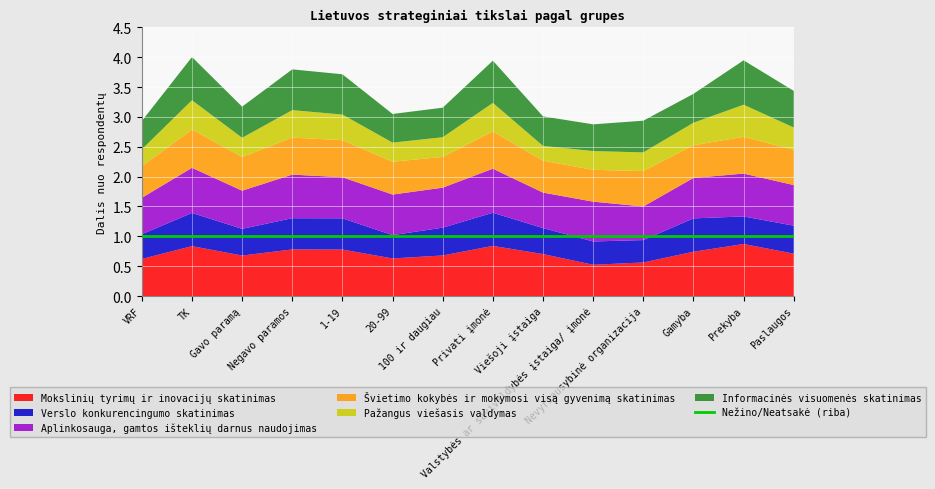

Where do Švietimo kokybės ir mokymosi visą gyvenimą skatinimas and Aplinkosauga, gamtos išteklių darnus naudojimas first cross each other?

Valstybės ar savivaldybės įstaiga/ įmonė and Nevyriausybinė organizacija